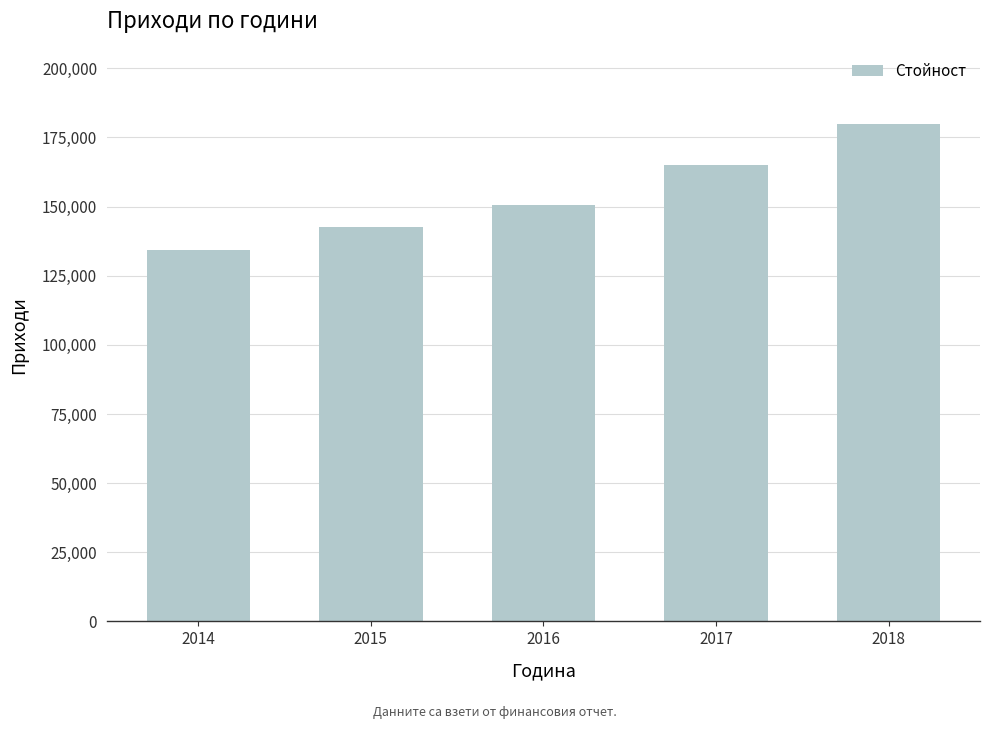

Between 2014 and 2015, which is larger?

2015